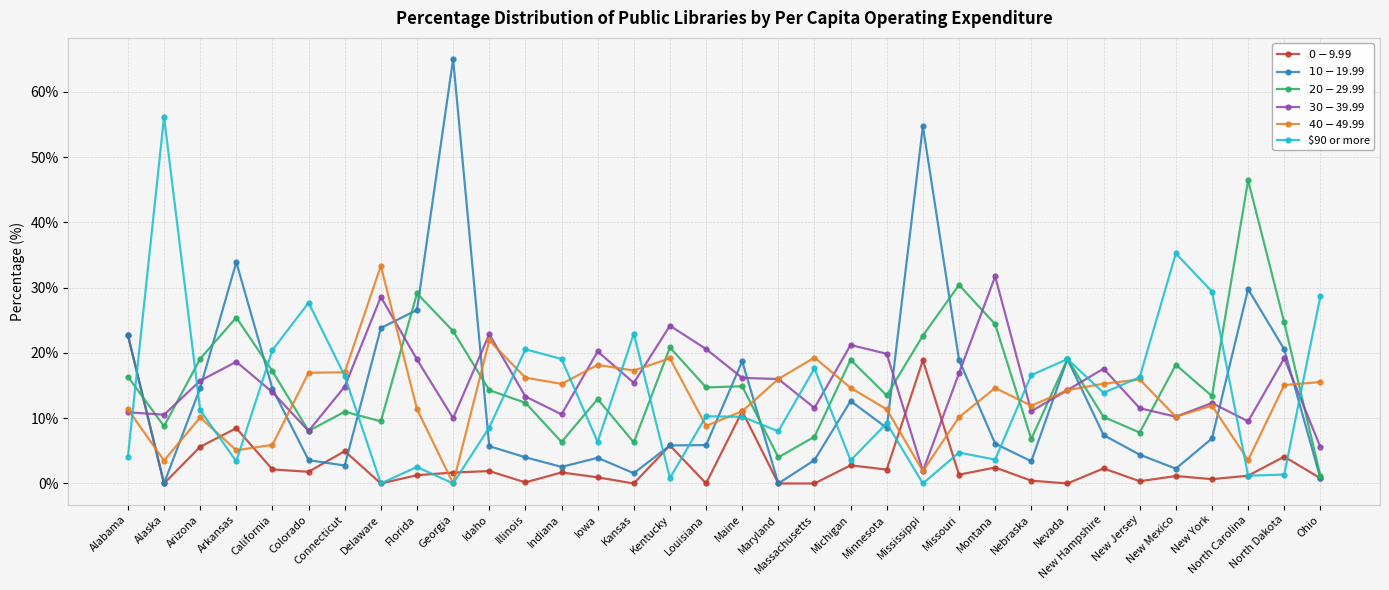

The $90 or more series shows 10.5 at California. True or false?

False